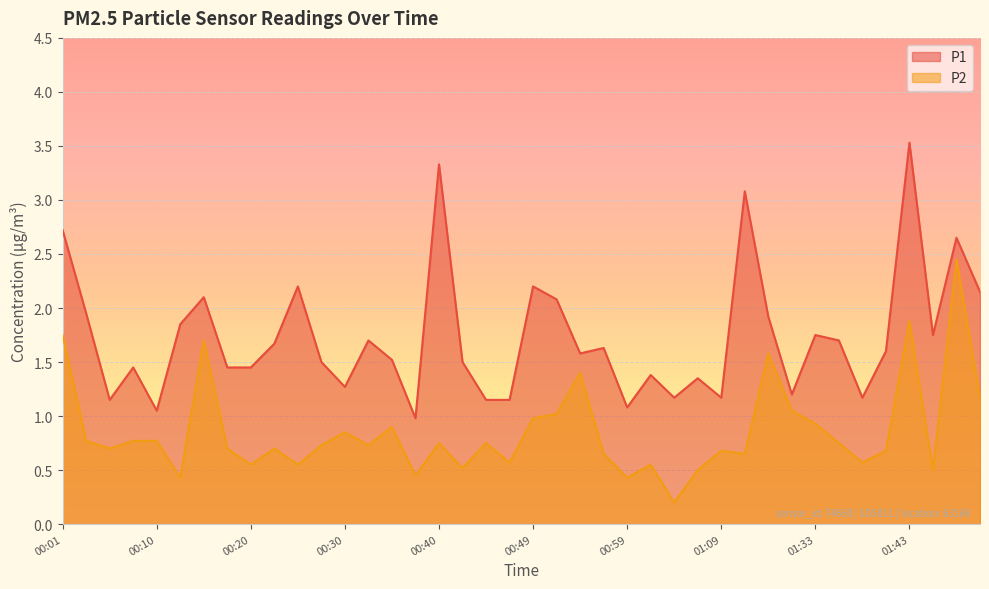

At which category does P2 reach its first local valley?

00:06